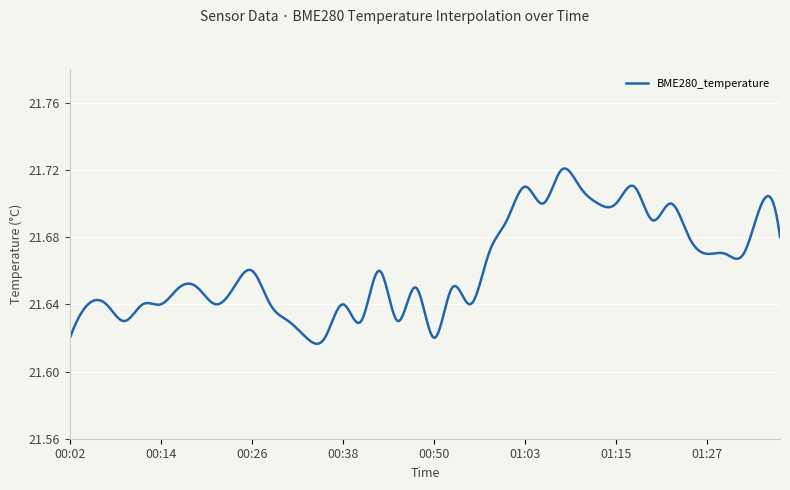

Does the chart have visible grid lines?

Yes